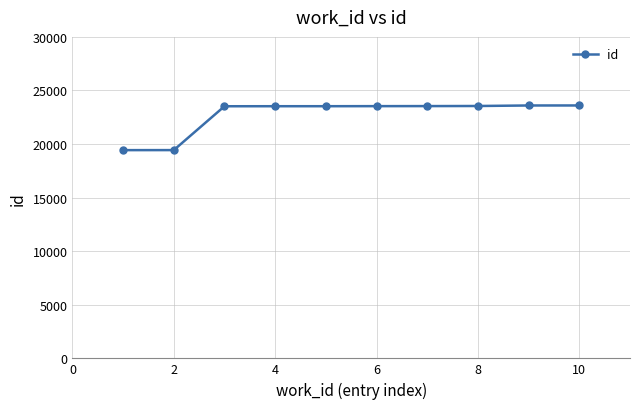

What is the value of the 10th point from the left?

23601